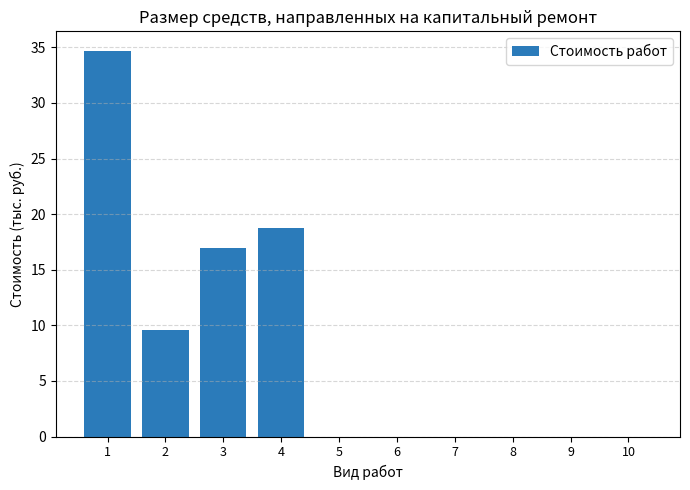

True or false: the data shows 0.0 at 10.

True